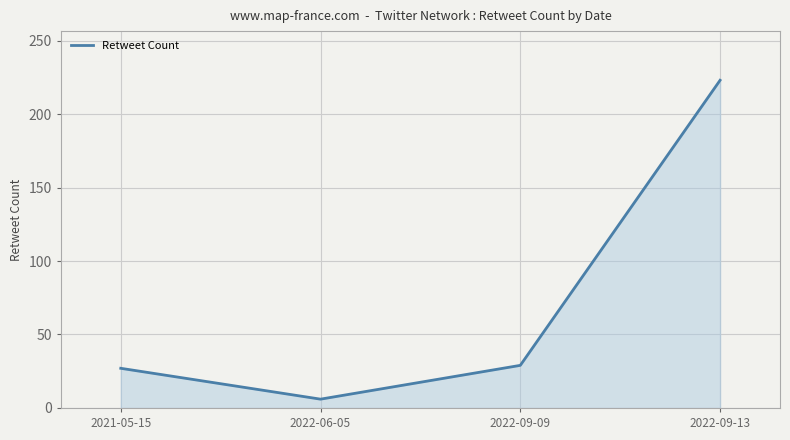

Does the chart display data point markers on the line(s)?

No